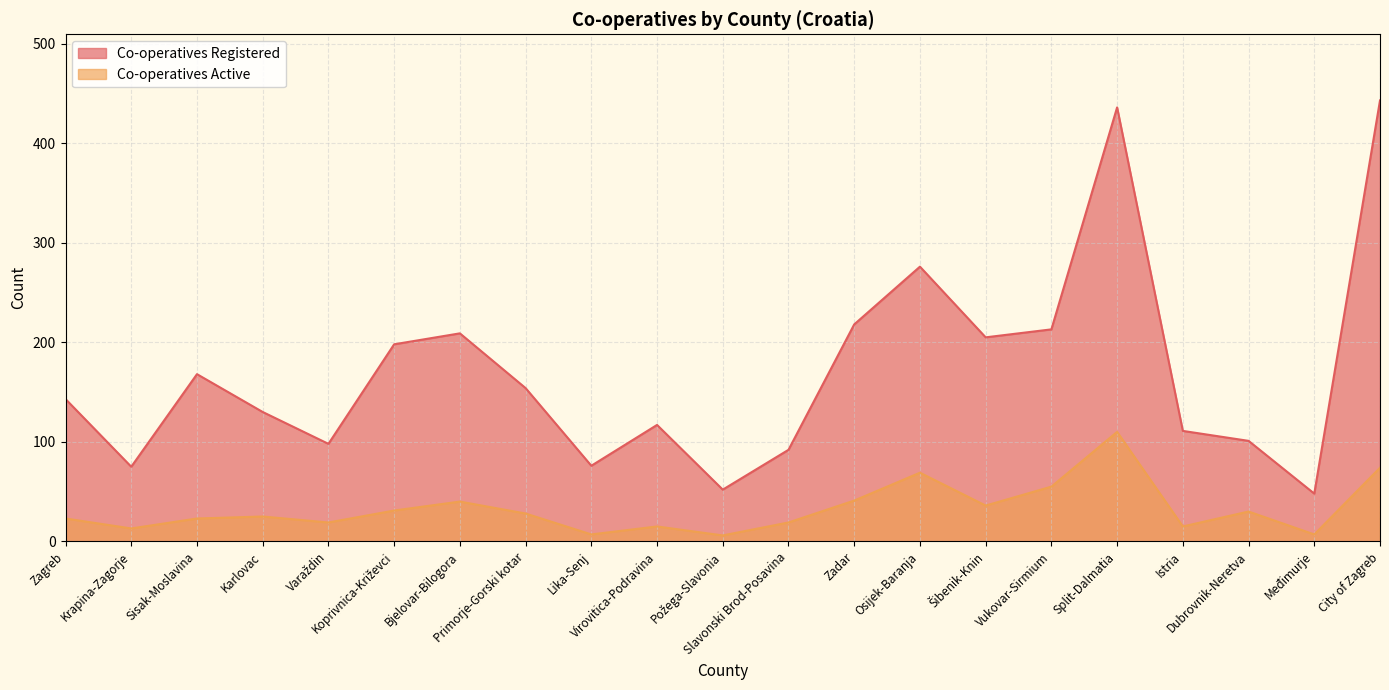

Is the value of Co-operatives Registered at Zadar greater than the value of Co-operatives Active at Istria?

Yes